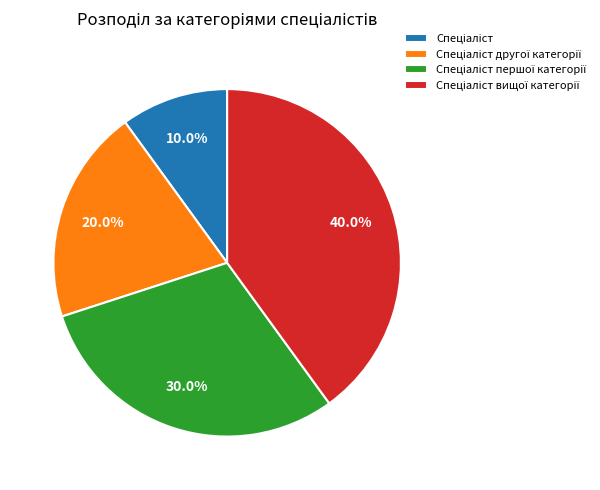

Is there a majority slice in this chart?

No